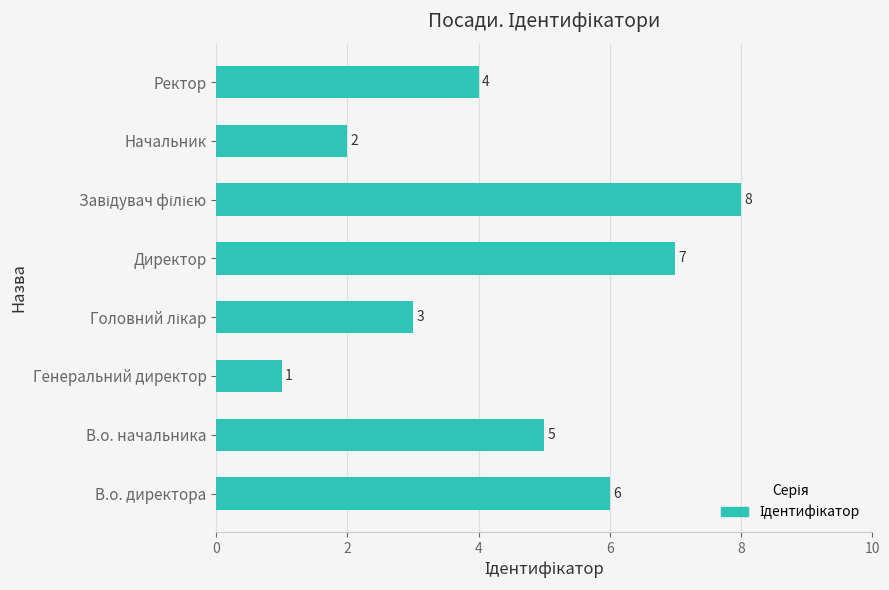

What is the difference between the maximum and minimum values?

7